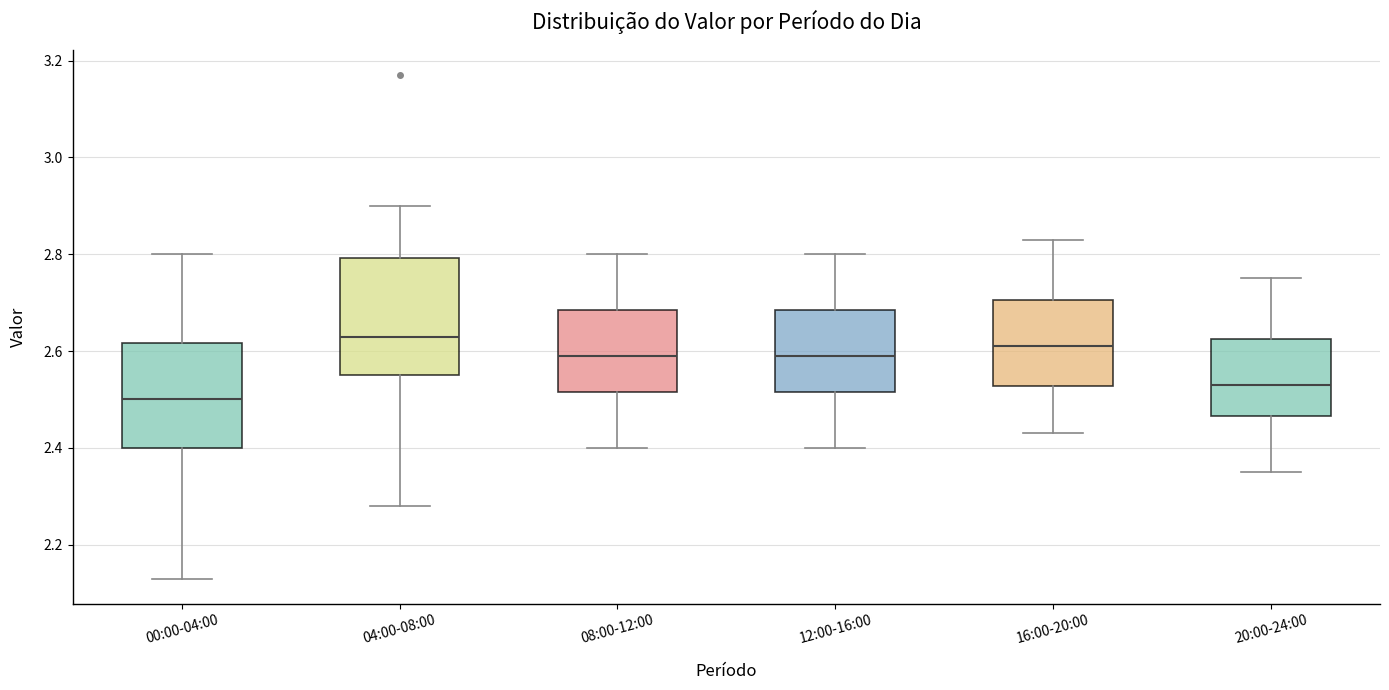

Which box's median line is the lowest?

00:00-04:00